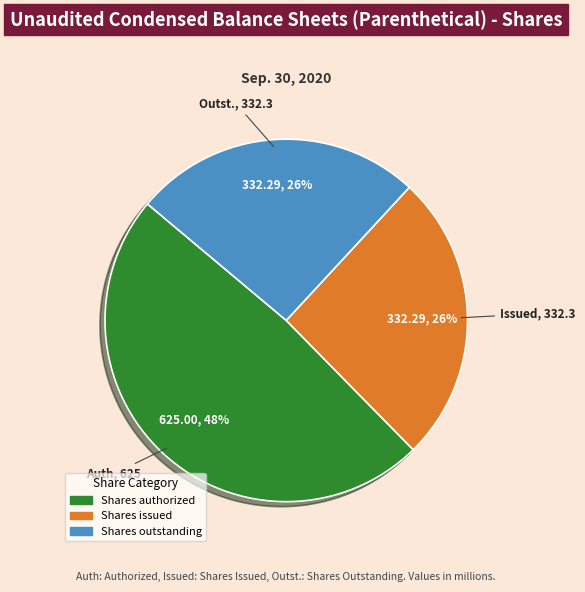

True or false: Shares issued accounts for 26% of the total.

True